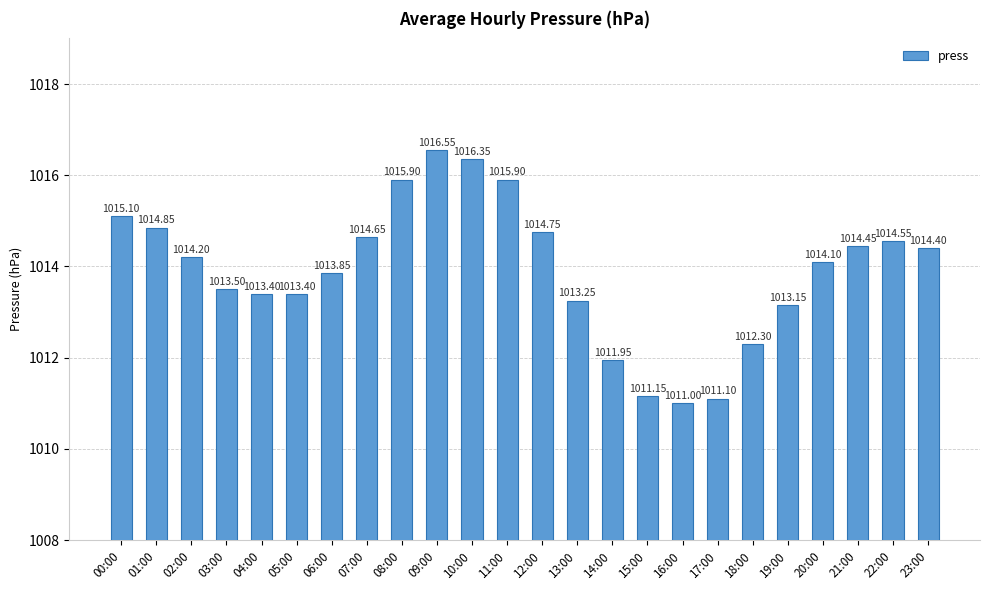

What is the change in value from 00:00 to 20:00?

-1.0